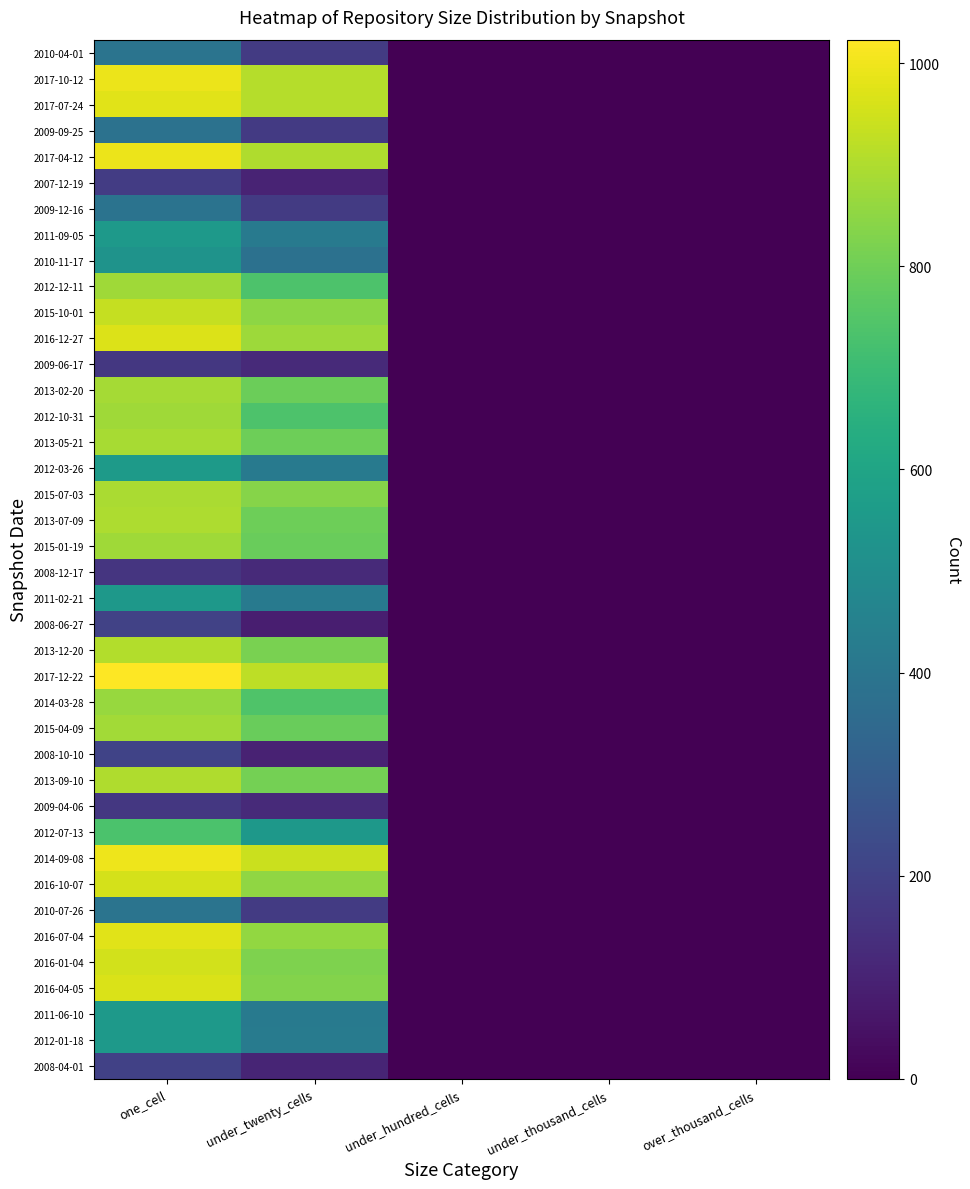

What is the total value across all series at one_cell?

27358